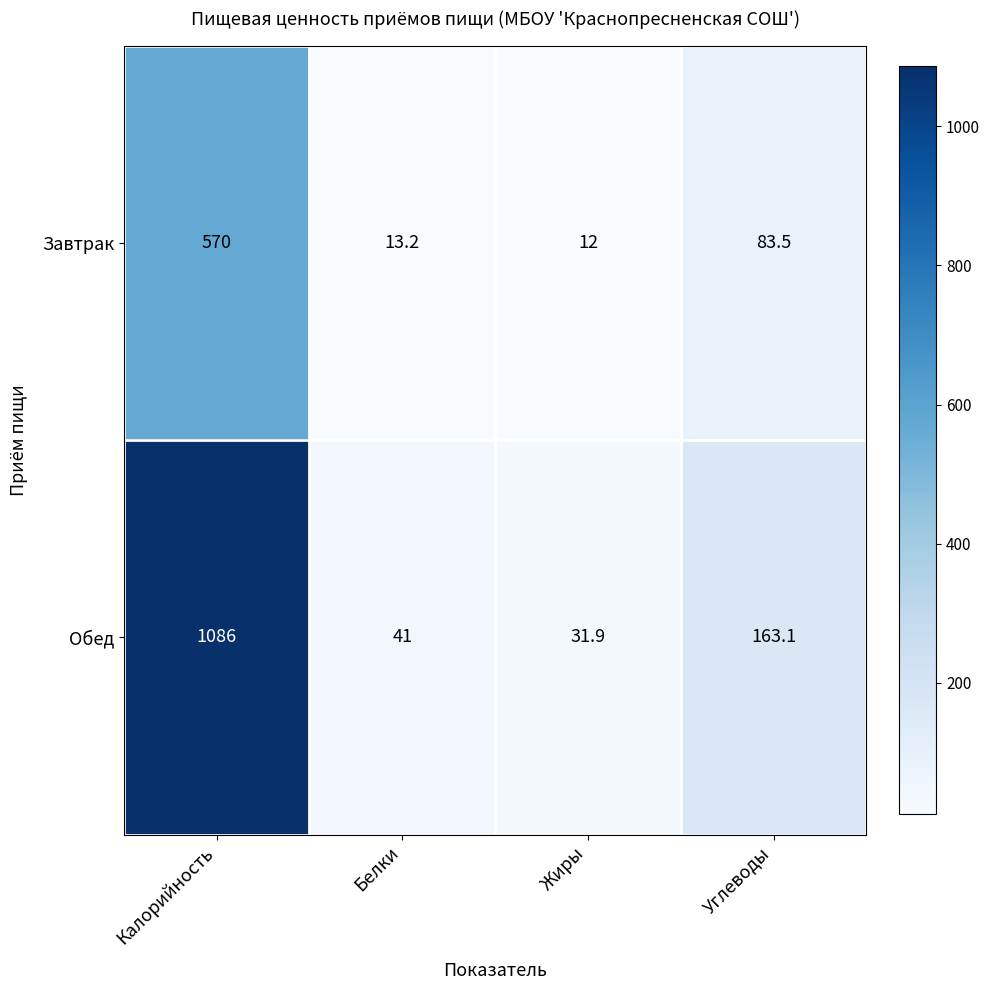

Which category has the lowest value in the Завтрак series?

Жиры